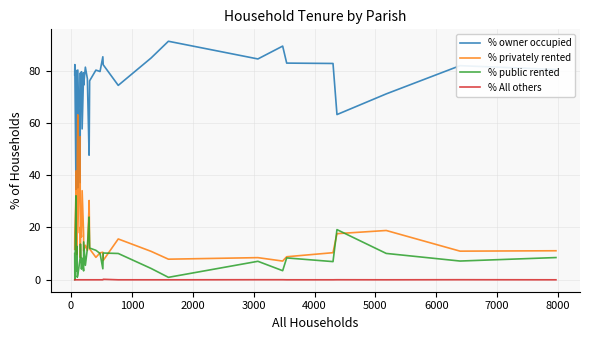

How many distinct data groups are displayed?

4